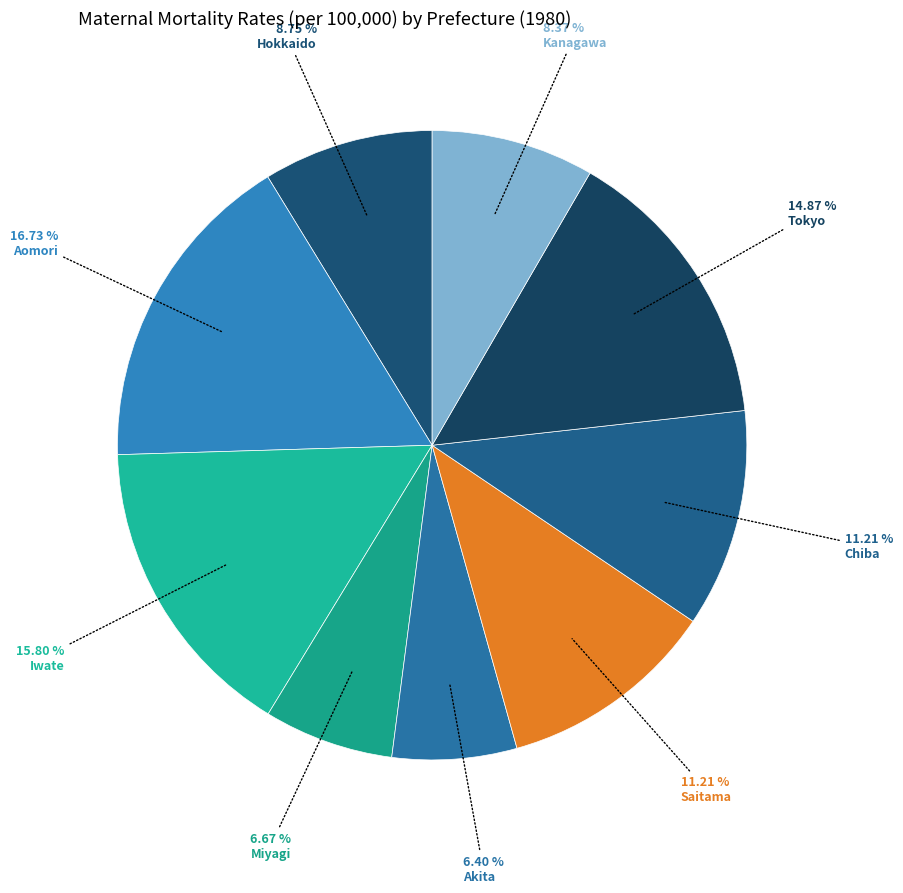

Is there any slice that represents more than half of the pie?

No